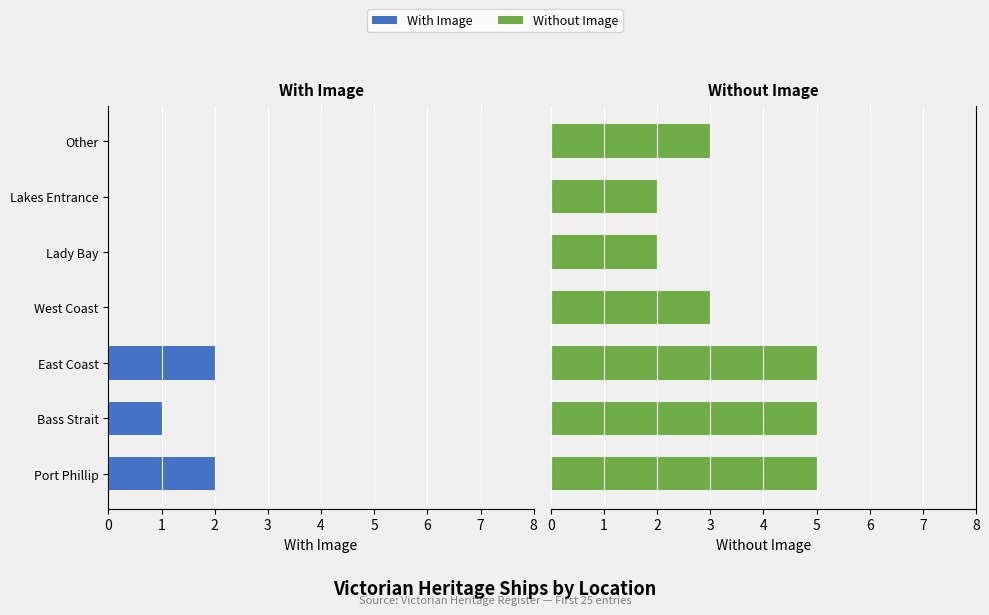

What are all the series names shown in the legend?

With Image, Without Image